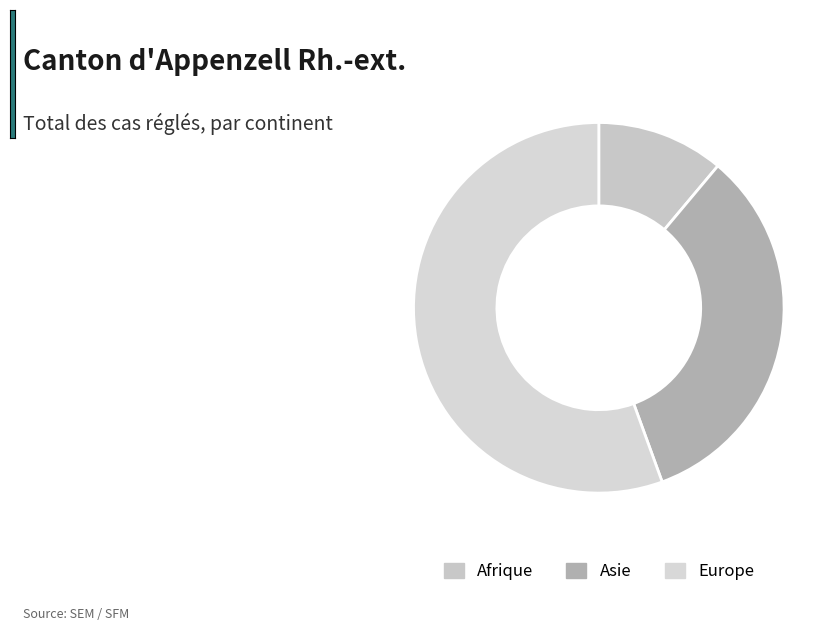

How many slices are in this pie chart?

3